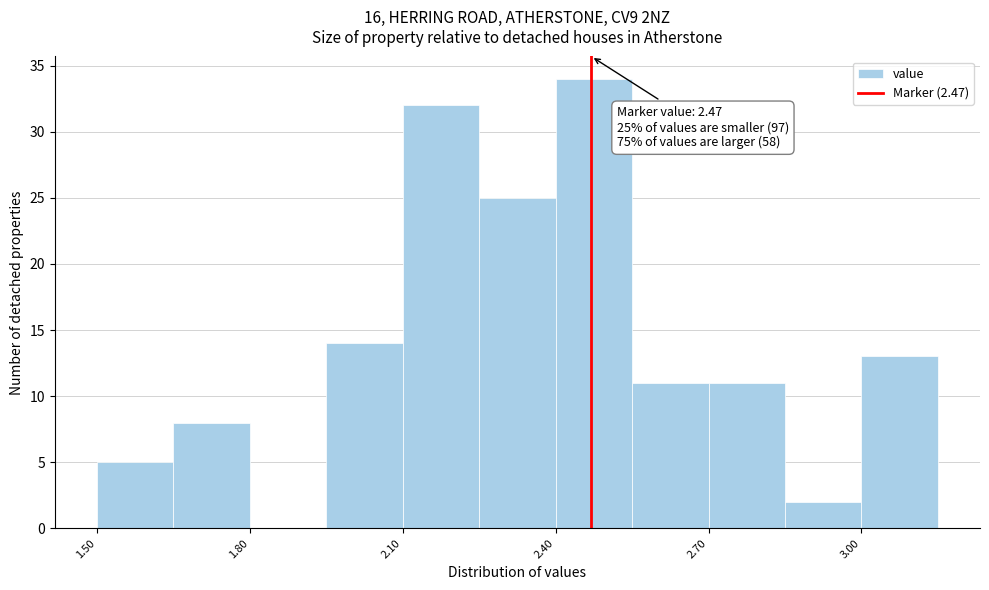

Read against the x-axis, roughly where is the centre of the tallest bar?

2.50